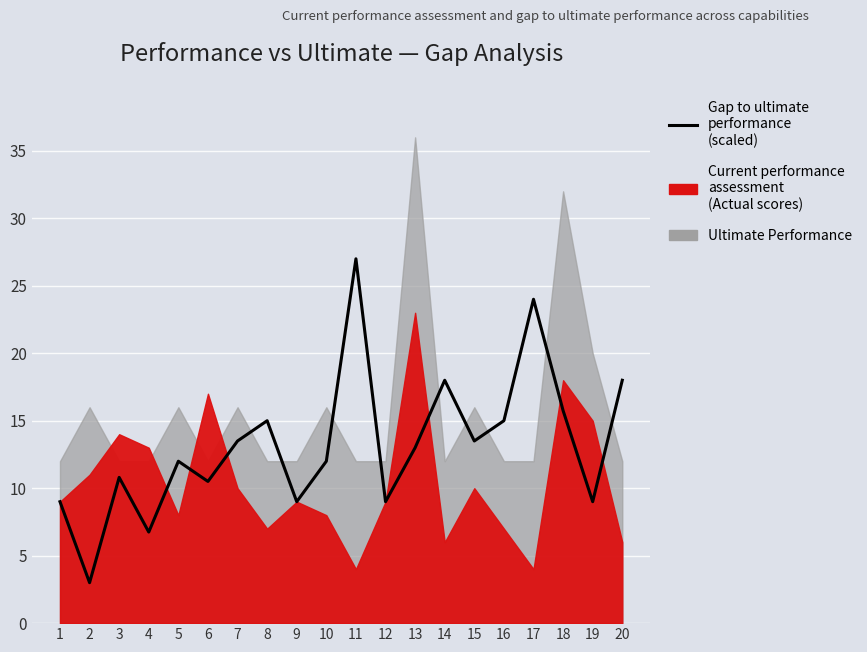

Rank the categories by value from highest to lowest.

11, 17, 14, 20, 18, 8, 16, 7, 15, 13, 5, 10, 3, 6, 1, 9, 12, 19, 4, 2